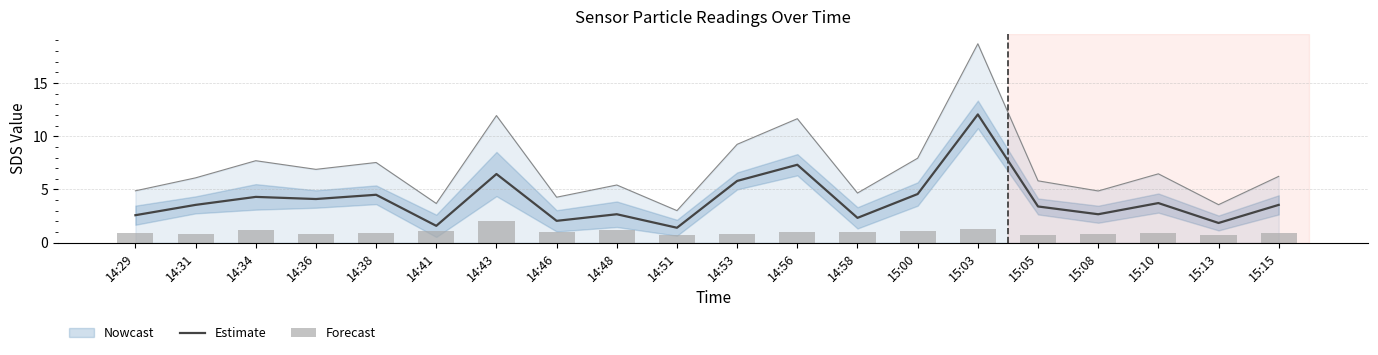

What is the difference between the highest and lowest values at 14:31?

2.8